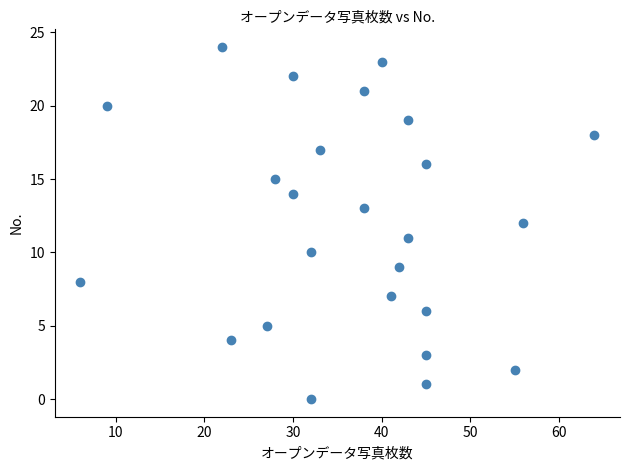

What is the range of X values (max minus min)?

58